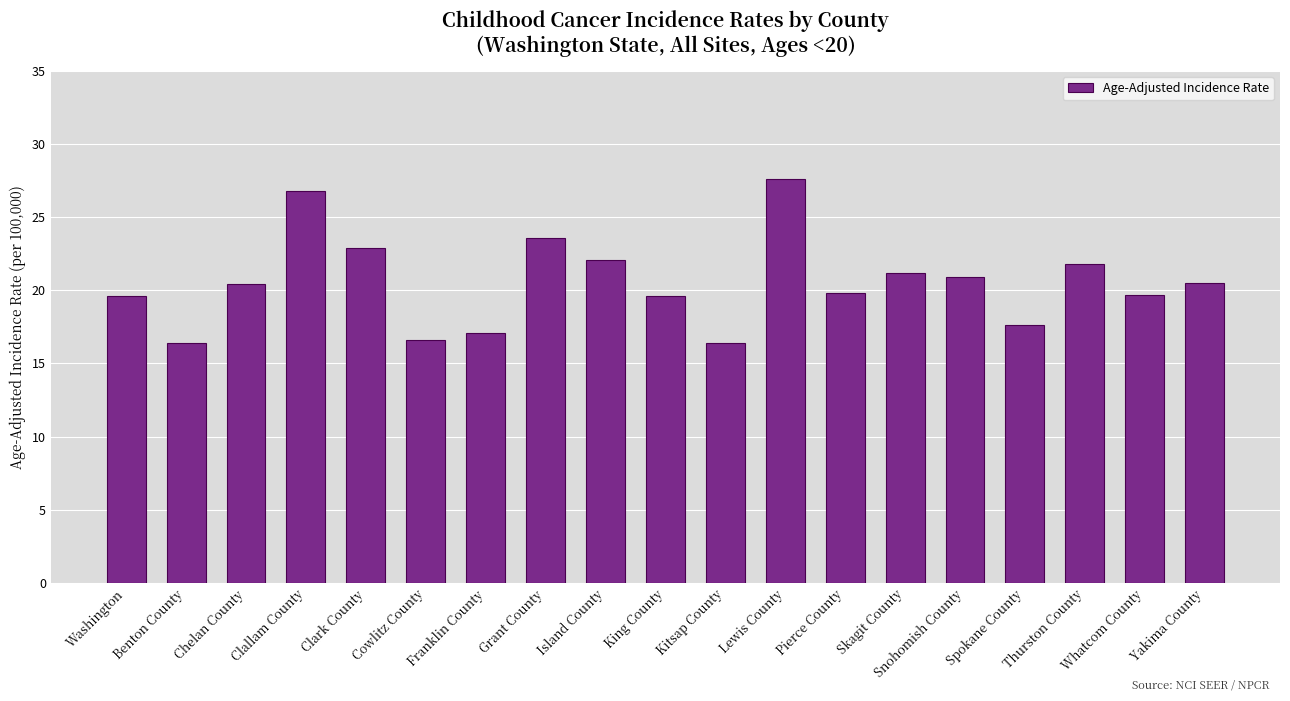

What is the change in value from Kitsap County to Lewis County?

+11.2